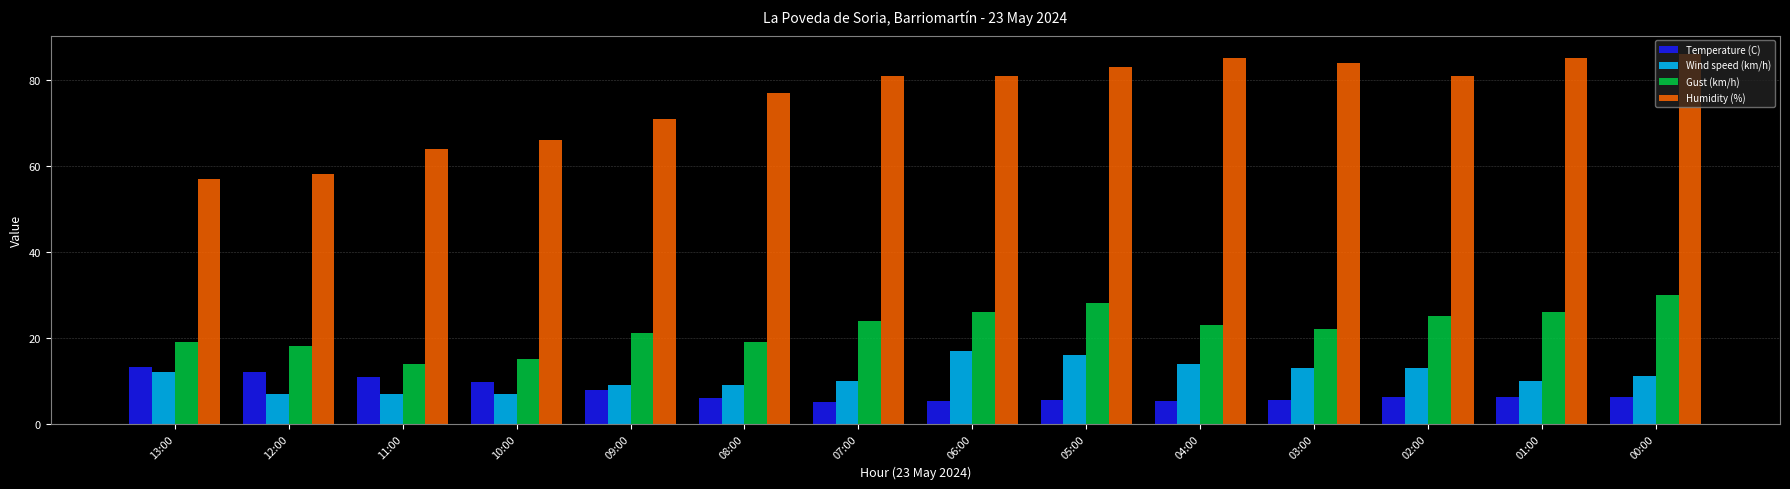

List the series in order of their peak value, highest first.

Humidity (%), Gust (km/h), Wind speed (km/h), Temperature (C)